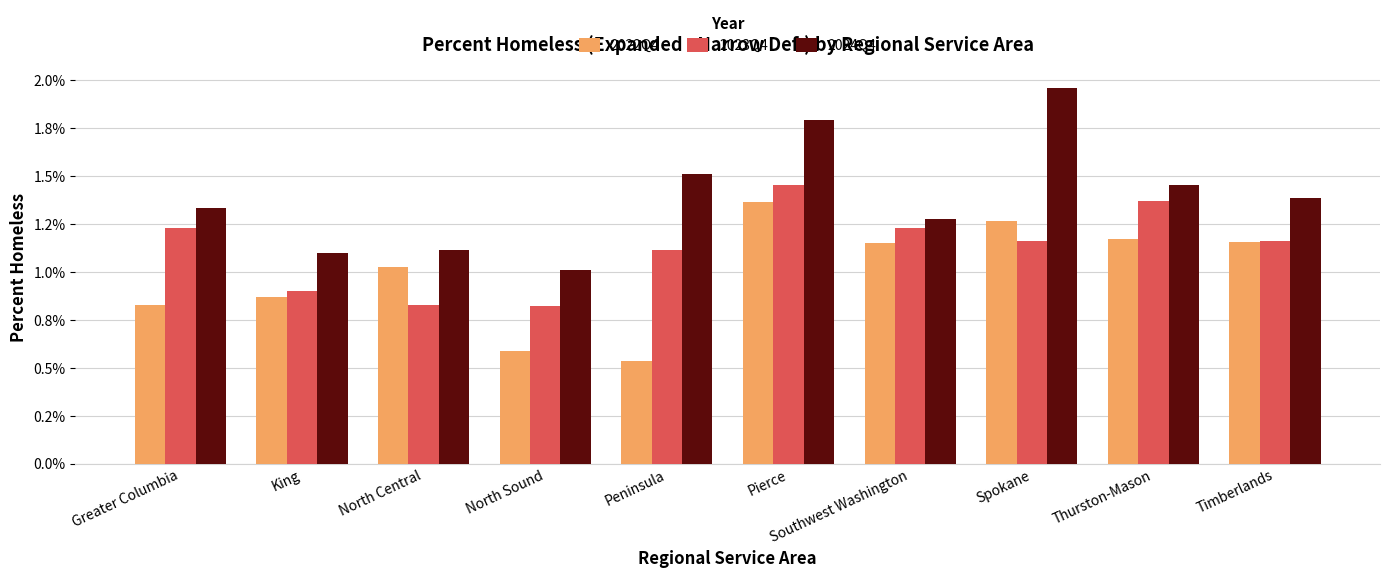

Which category has the lowest value across all series?

Peninsula